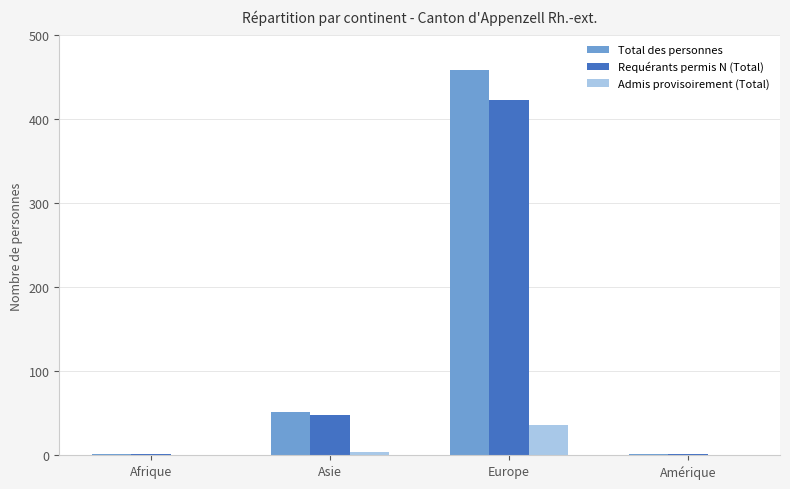

How many Requérants permis N (Total) values are between 1 and 423?

4